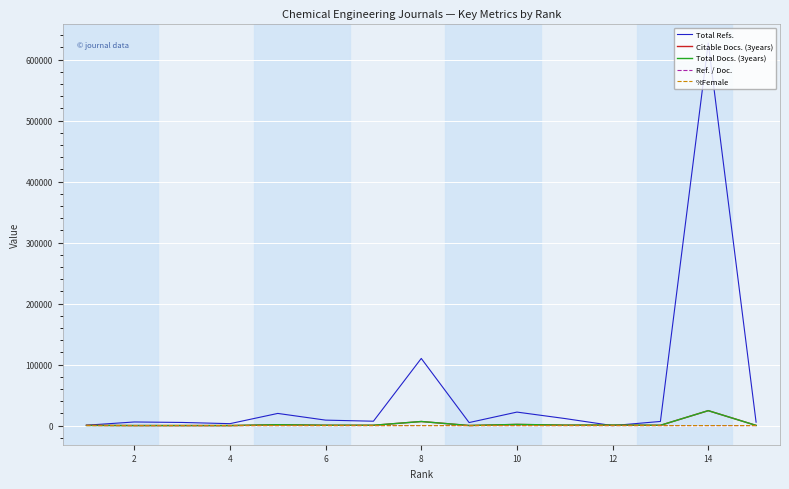

What is the greatest value displayed?

627193.0